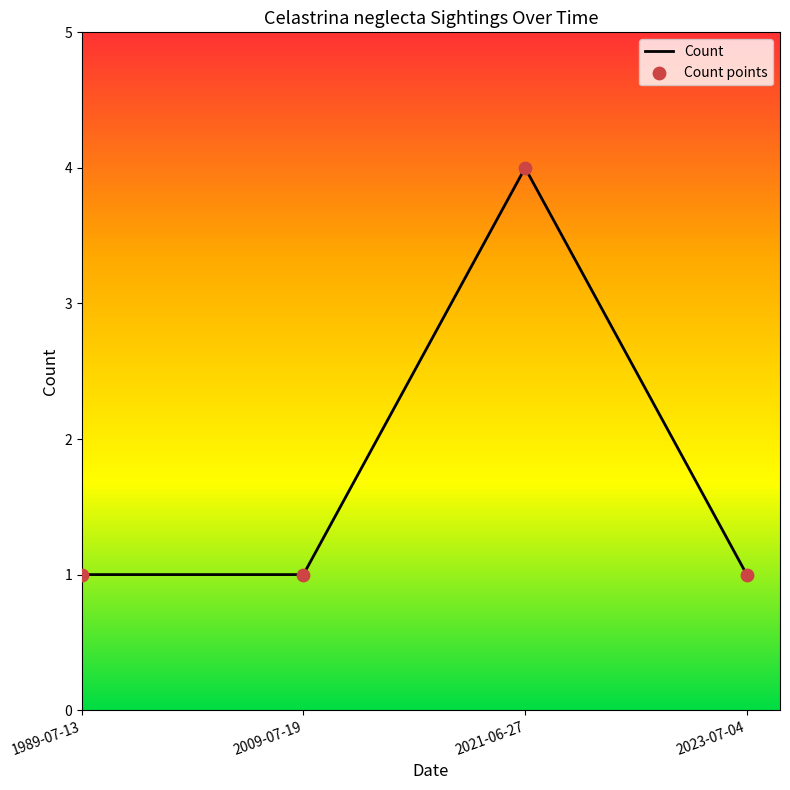

Which has a higher value, 1989-07-13 or 2021-06-27?

2021-06-27